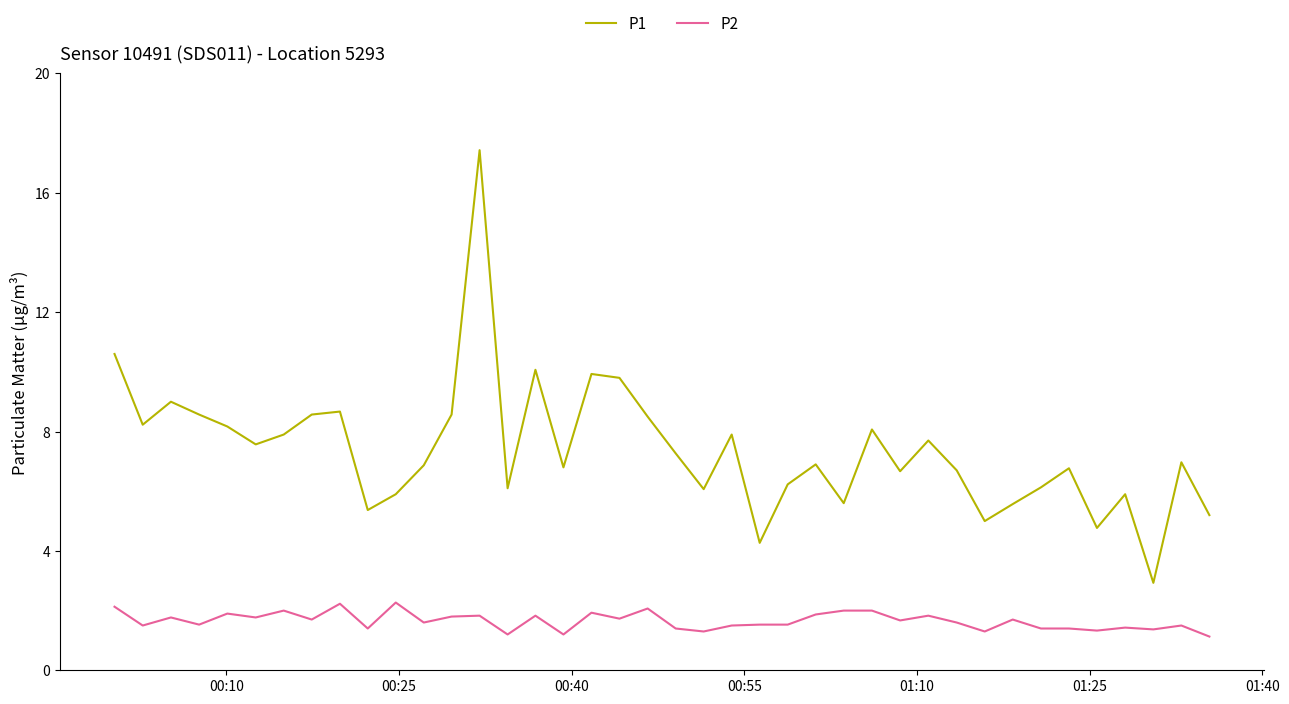

How many lines are shown in the chart?

2